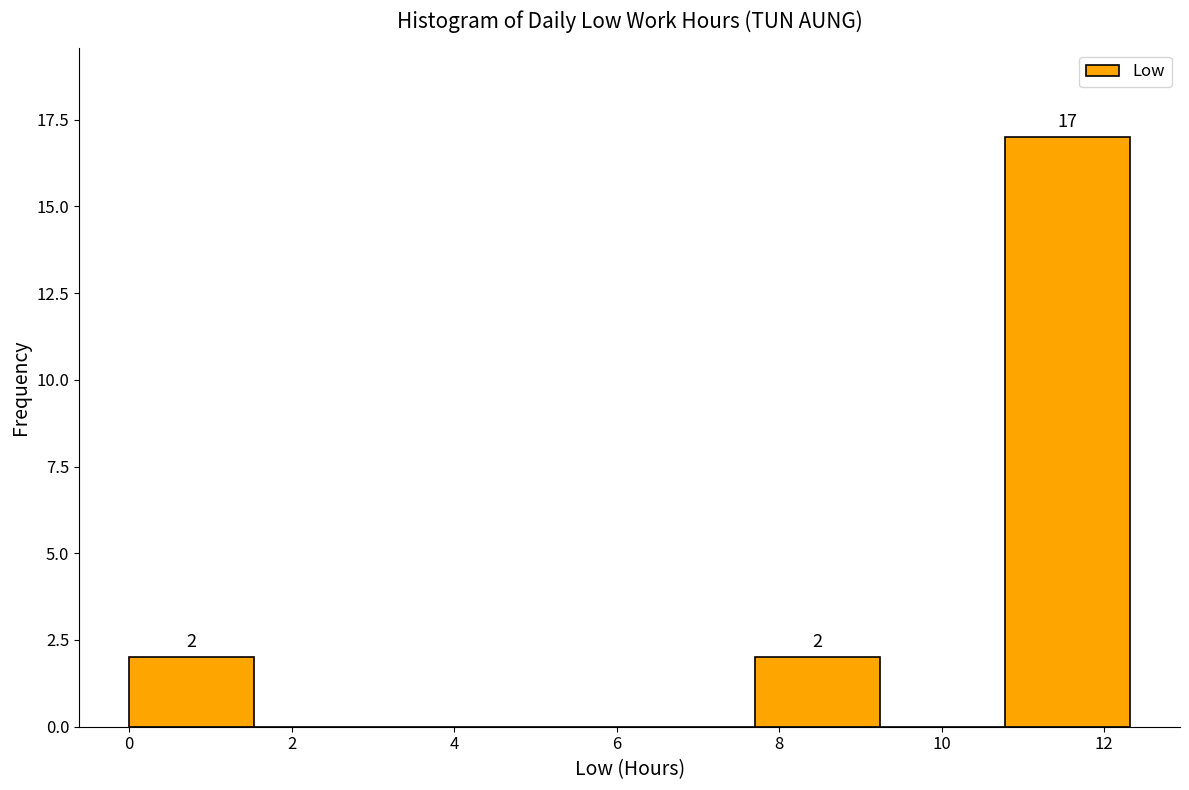

Over which range of the x-axis is the bar tallest?

10.78 to 12.32